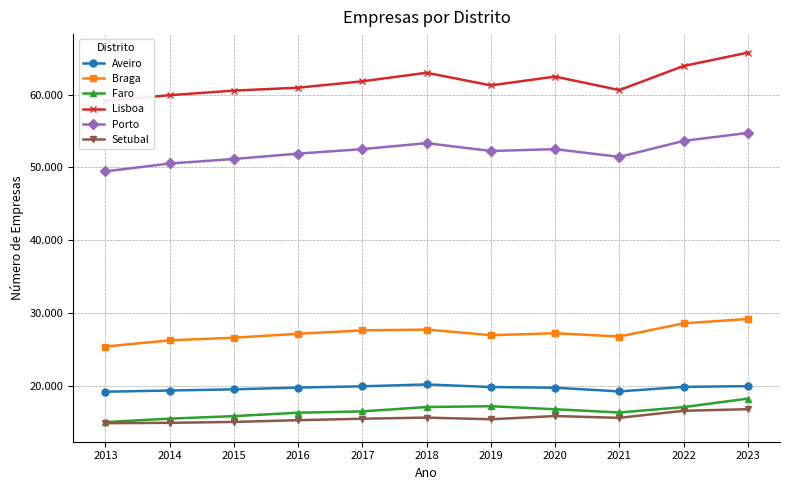

True or false: Faro and Braga cross at least once.

False